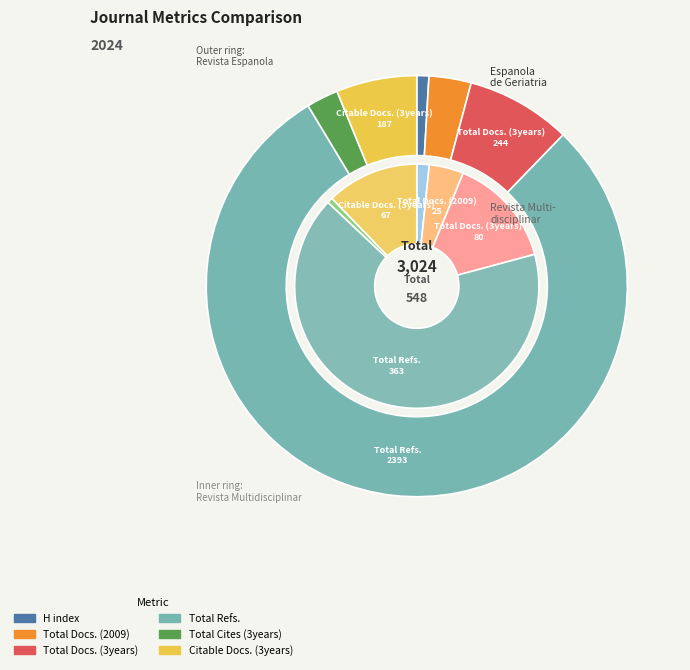

True or false: Total Docs. (2009) accounts for 5% of the total.

True